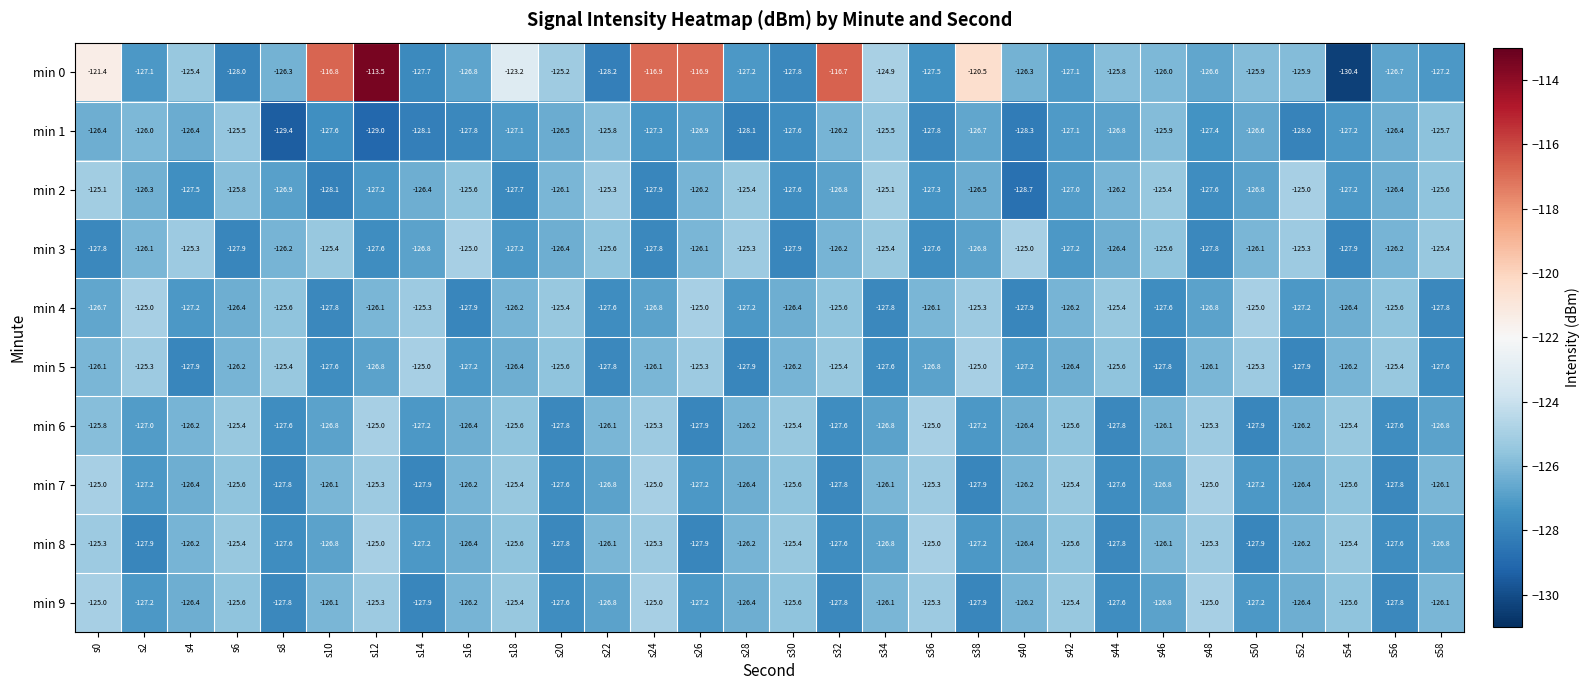

What is the total value across all series at s36?

-1263.7